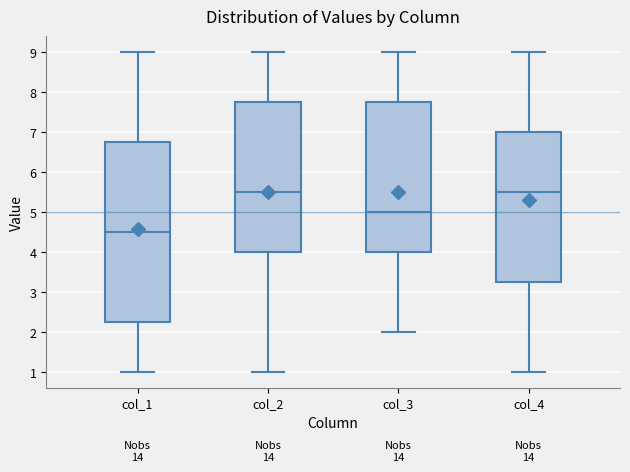

Reading left to right, transcribe this box plot: for each box, give where its median line is, the range the box spans, and where its two whiskers end, as read against the y-axis. The values are not printed on the chart, so give them approximately, as read against the axis.

col_1: median 4.5, box 2.3 to 6.8, whiskers 1.0 to 9.0
col_2: median 5.5, box 4.0 to 7.8, whiskers 1.0 to 9.0
col_3: median 5.0, box 4.0 to 7.8, whiskers 2.0 to 9.0
col_4: median 5.5, box 3.3 to 7.0, whiskers 1.0 to 9.0